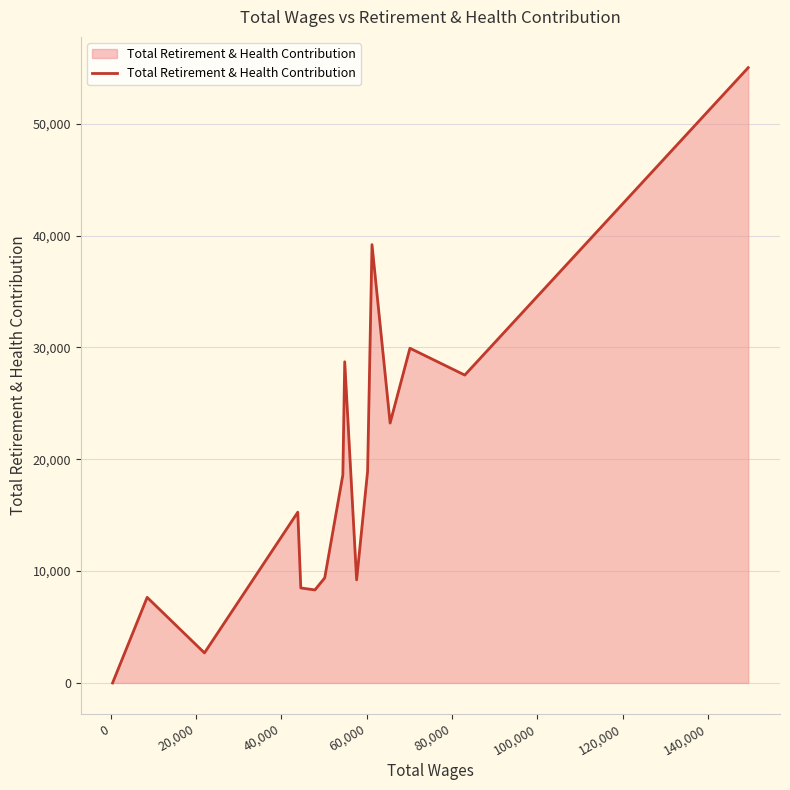

What is the greatest value displayed?

55022